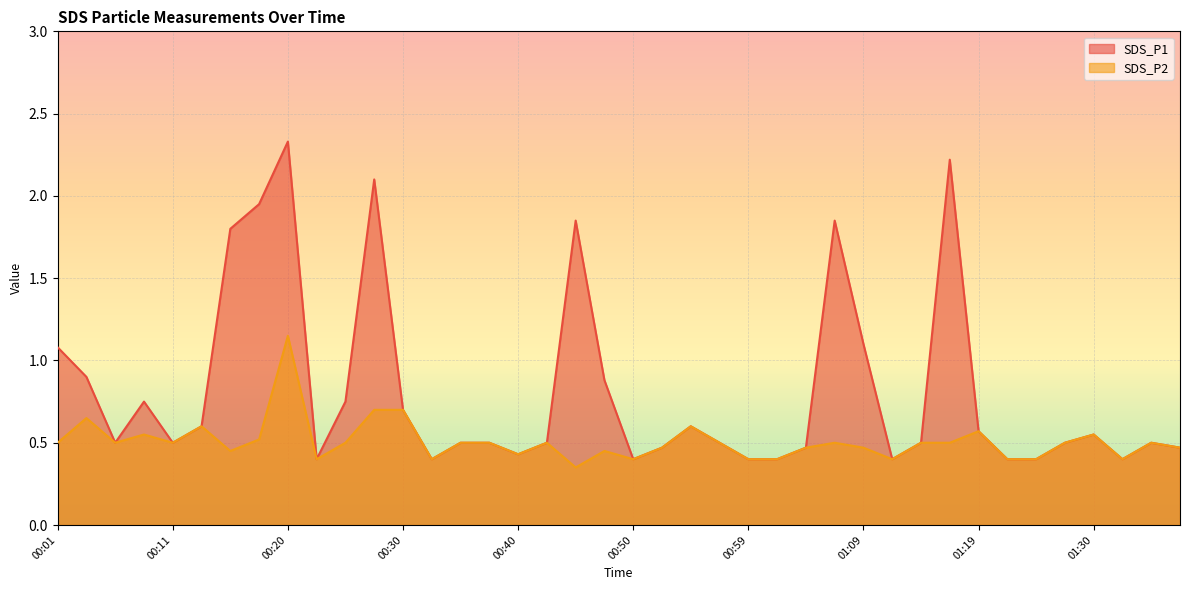

What is the sum of all SDS_P1 values?

32.5